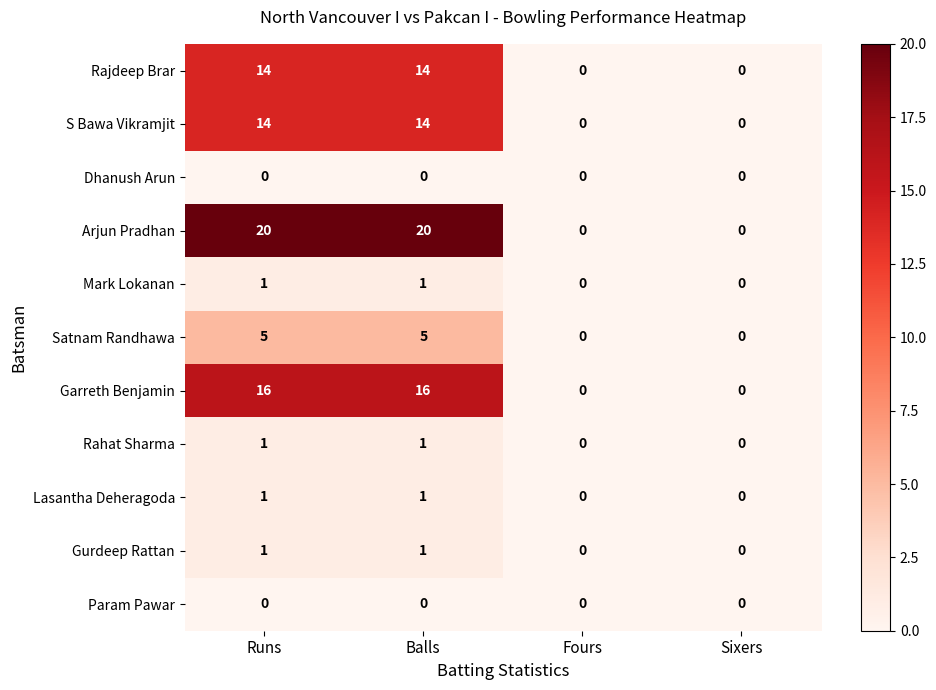

What is the sum of all S Bawa Vikramjit values?

28